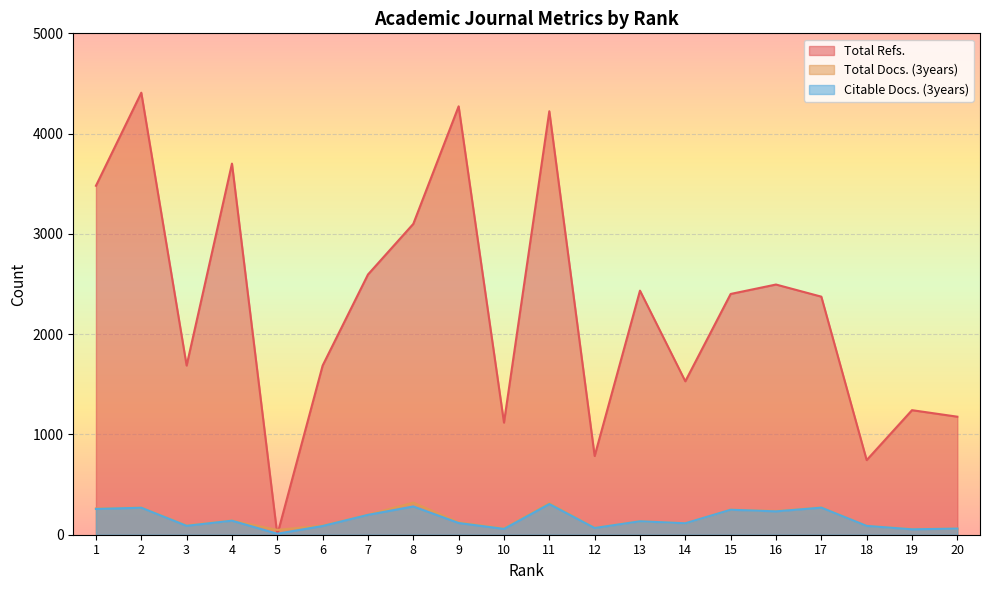

The value of Total Refs. at 18 is 276. True or false?

False